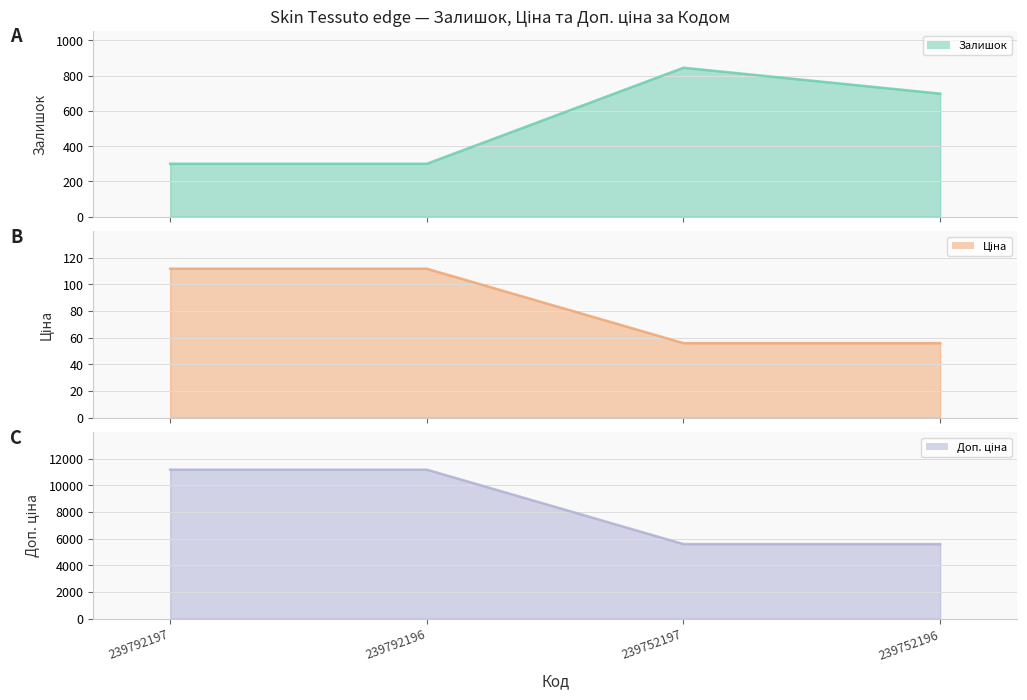

Does the chart display data point markers on the line(s)?

No